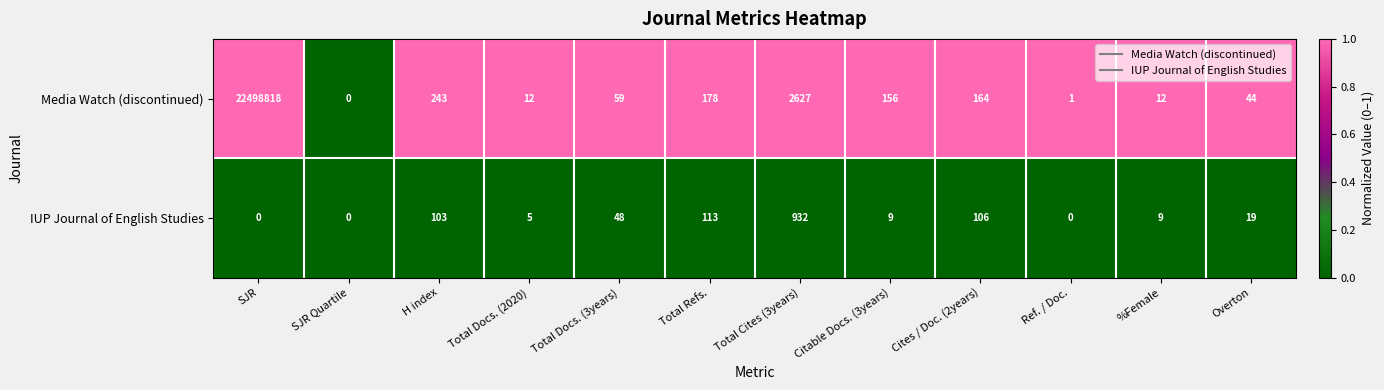

How many categories are shown in the chart?

12